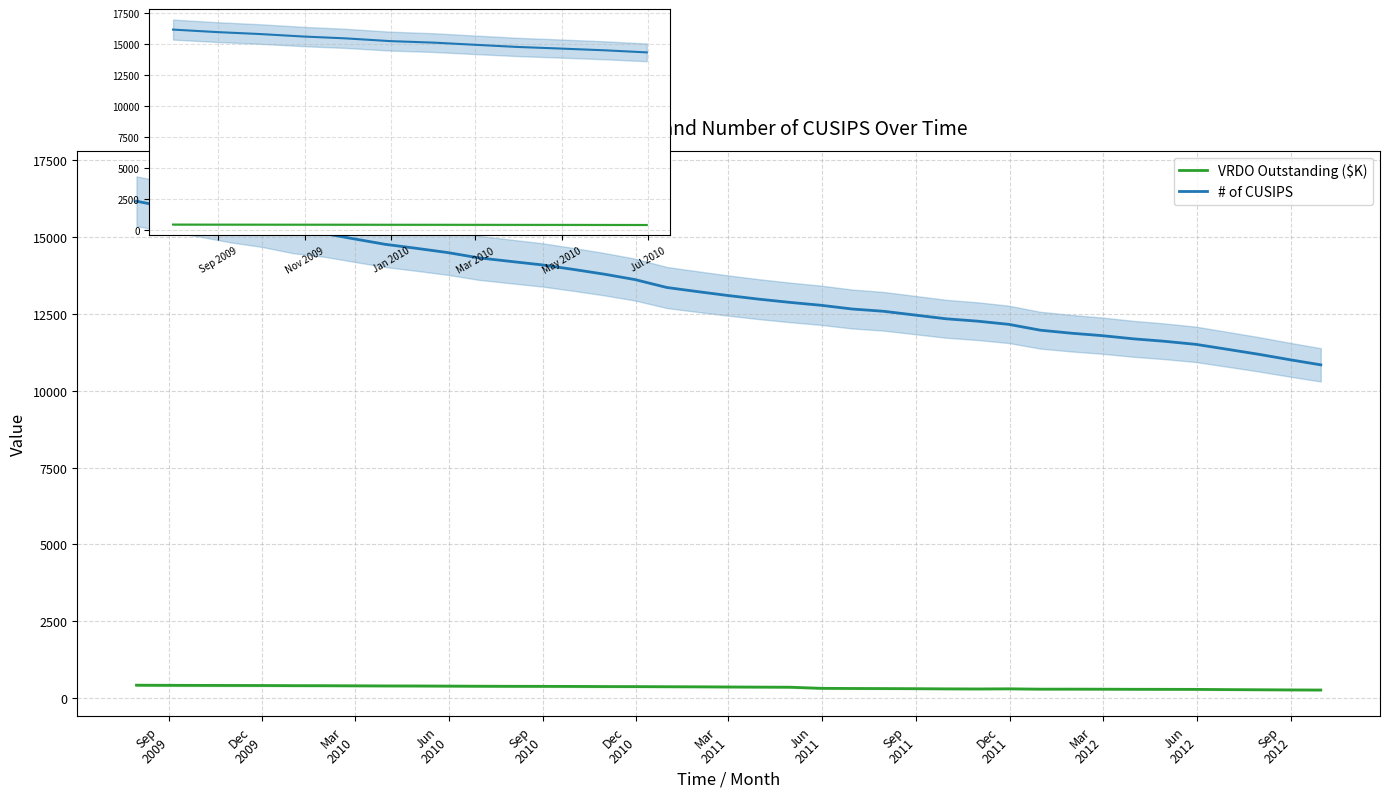

Between Dec
2009 and Sep
2011, which series saw the biggest shift?

# of CUSIPS